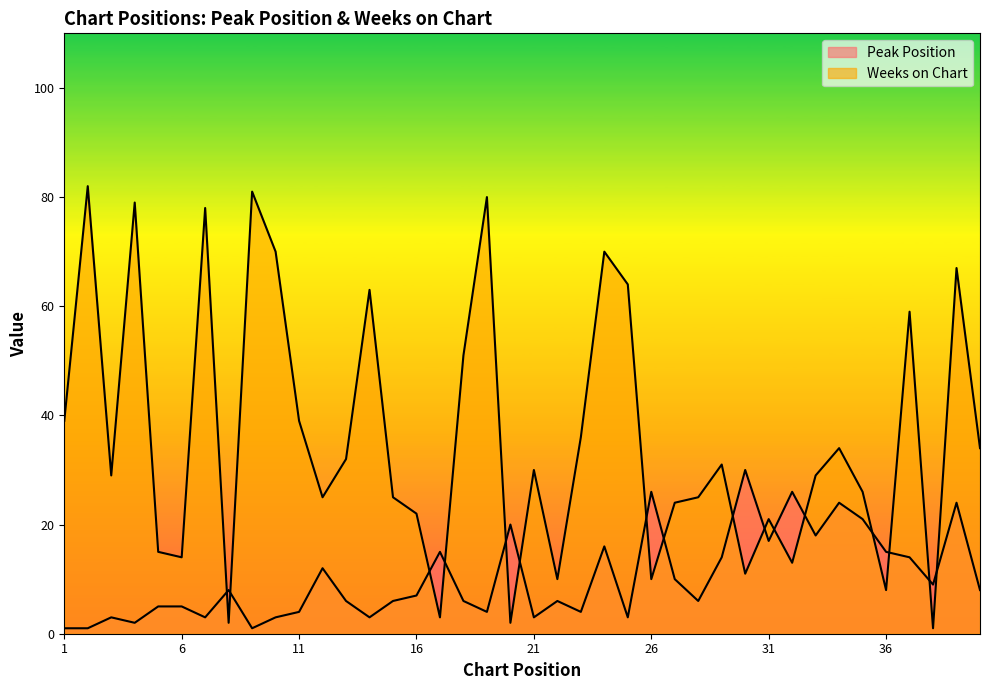

True or false: Peak Position and Weeks on Chart intersect in this chart.

True